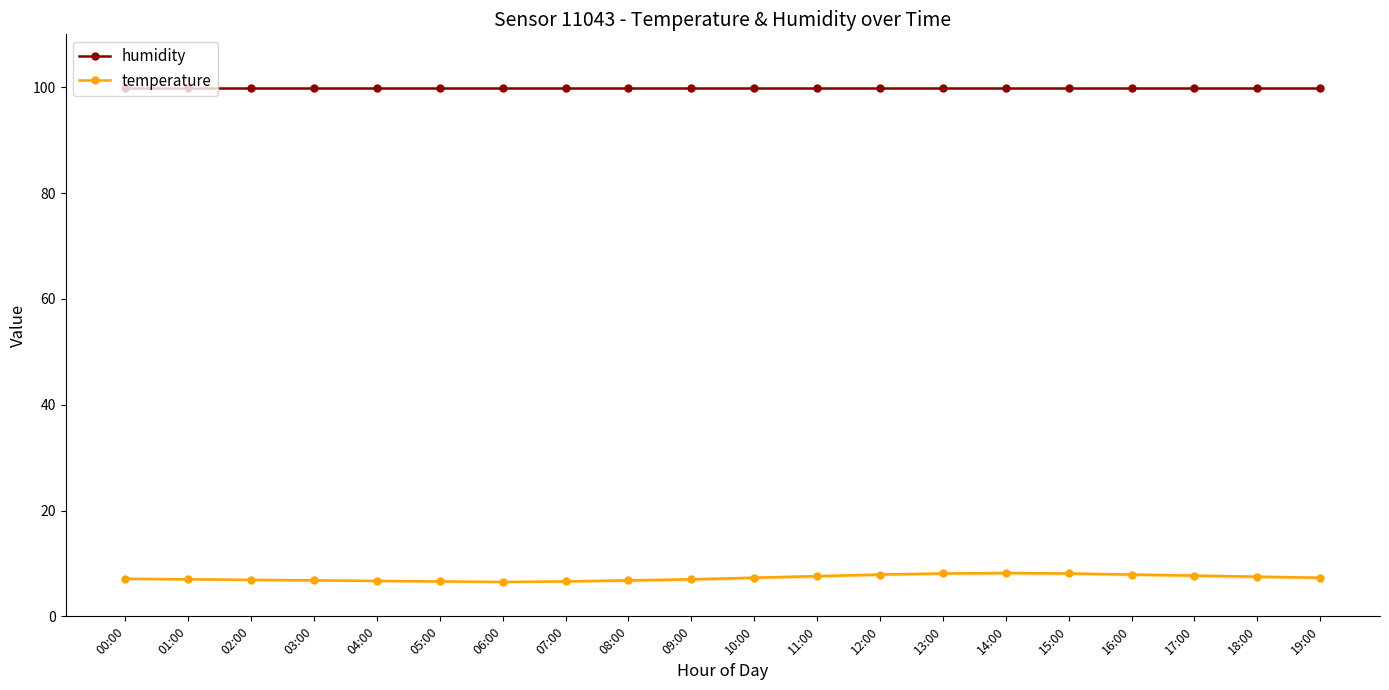

Which category has the lowest value in the temperature series?

06:00